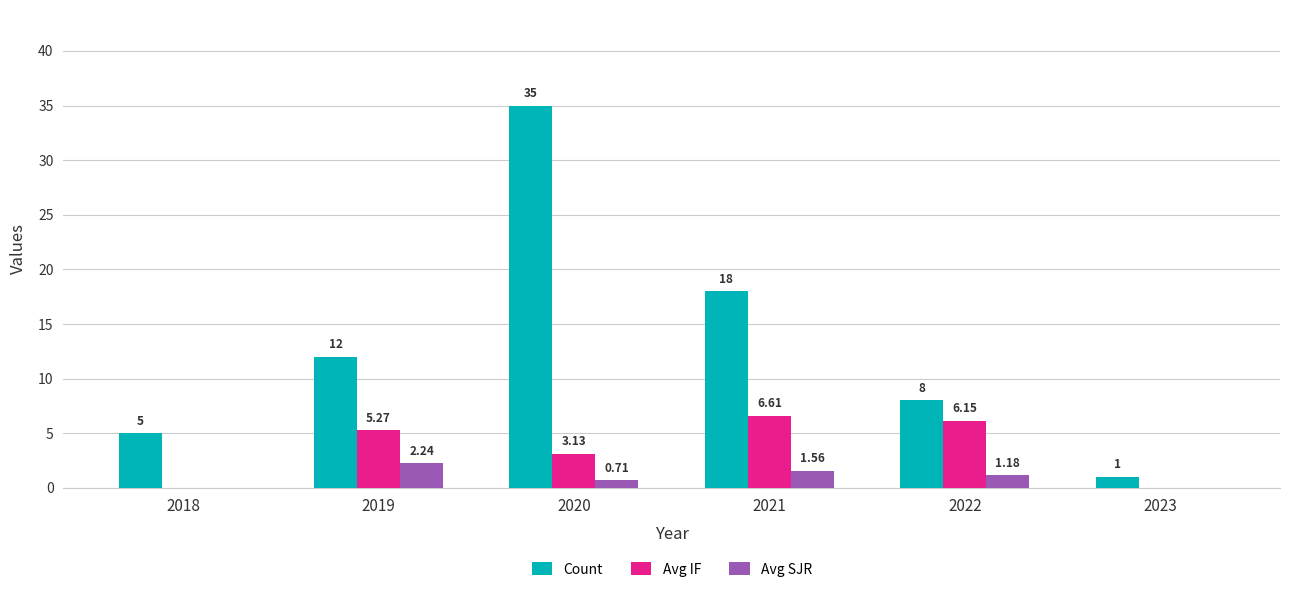

Which series has the largest range (max minus min)?

Count